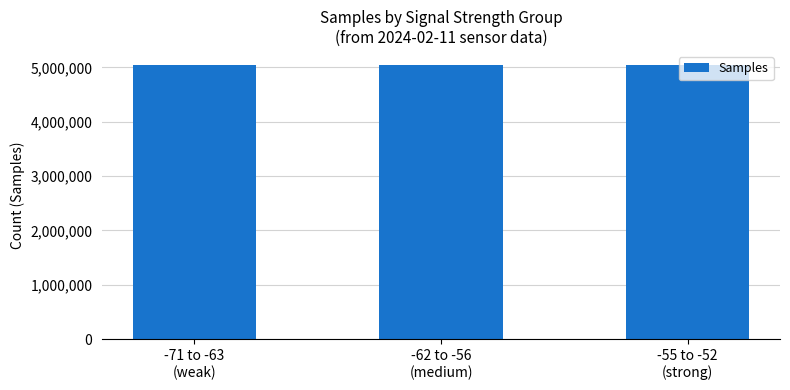

True or false: the data shows 8667551 at -71 to -63
(weak).

False